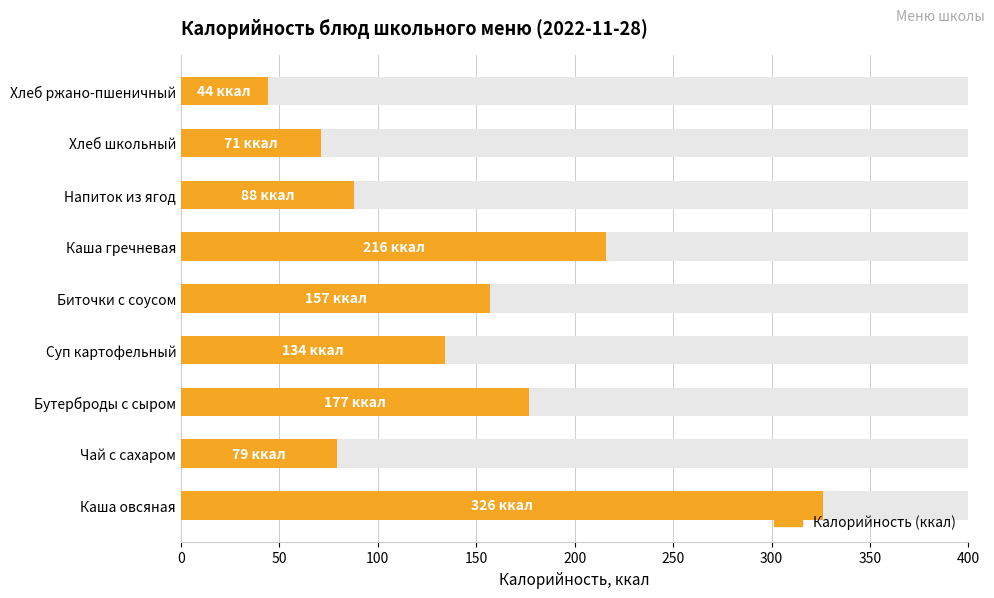

What is the change in value from Чай с сахаром to Хлеб школьный?

-8